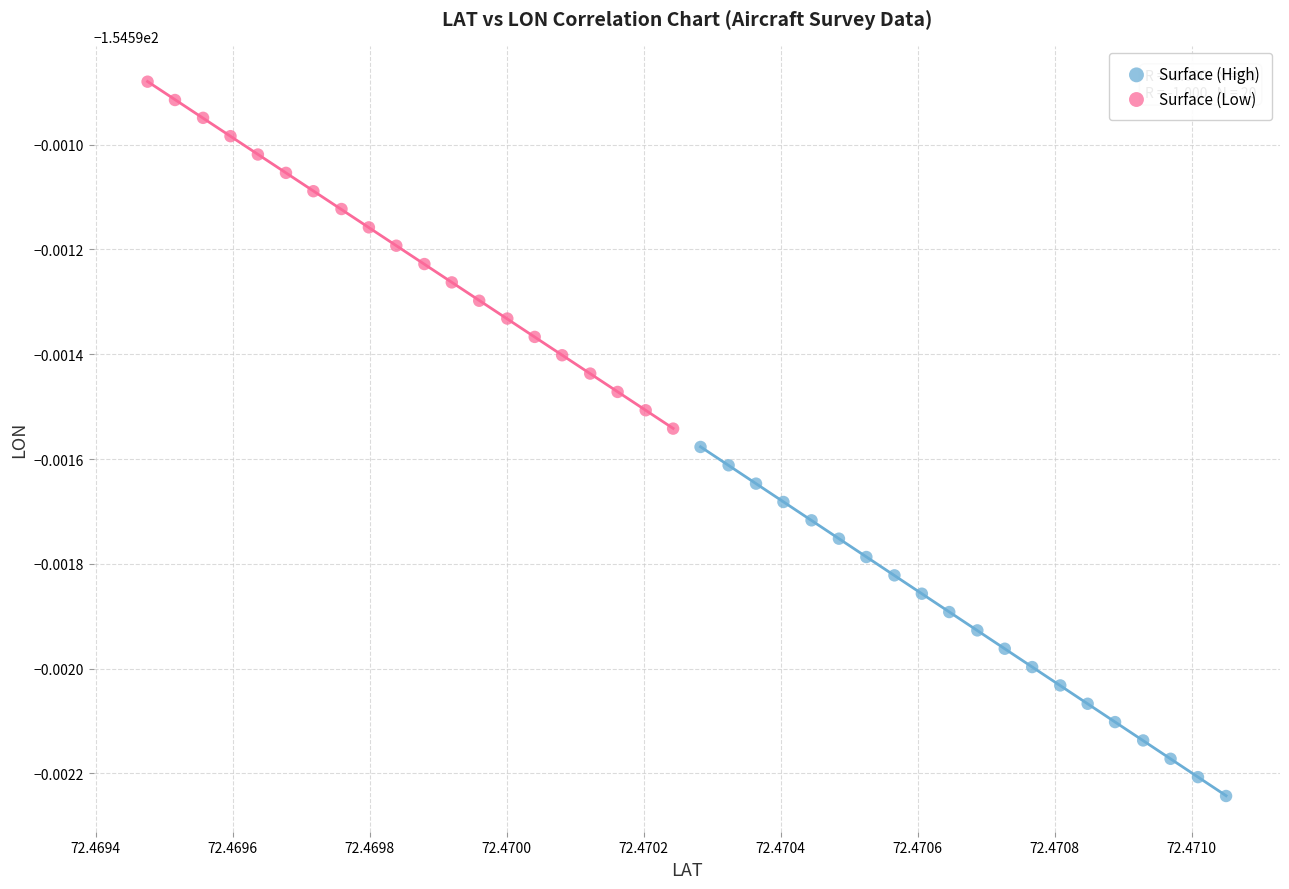

Which series has the widest spread of Y values?

Surface (High)